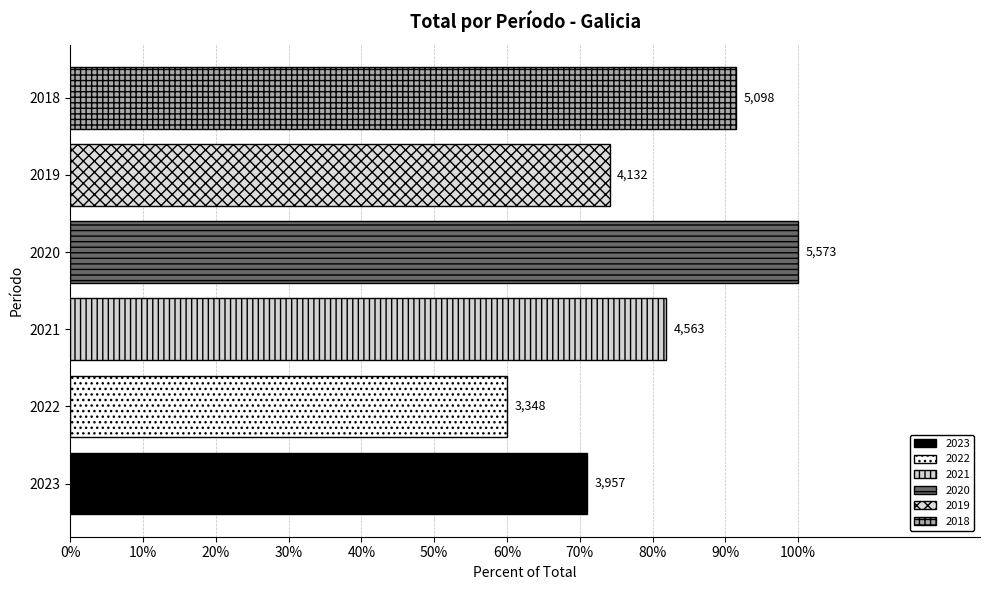

Are the bars grouped side by side (vs. stacked)?

No